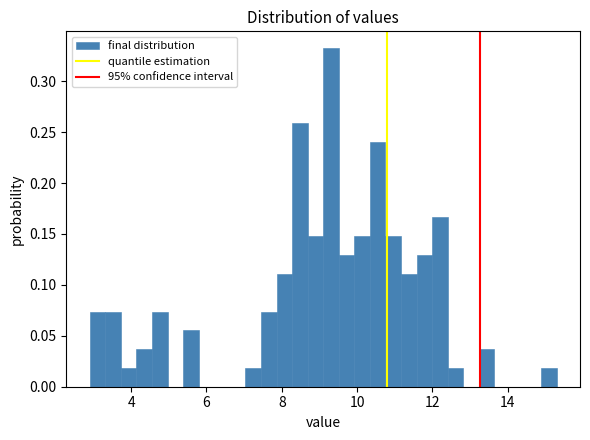

Read against the x-axis, roughly where is the centre of the tallest bar?

9.4